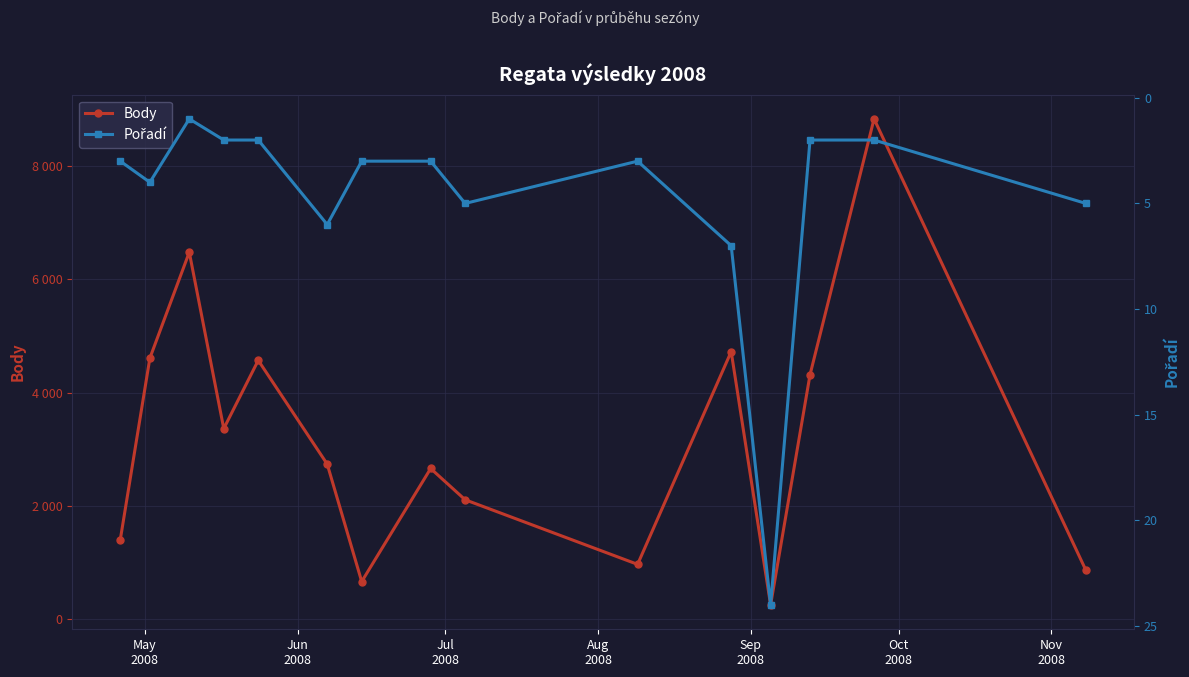

True or false: Pořadí has more than 1 interior local peaks.

True